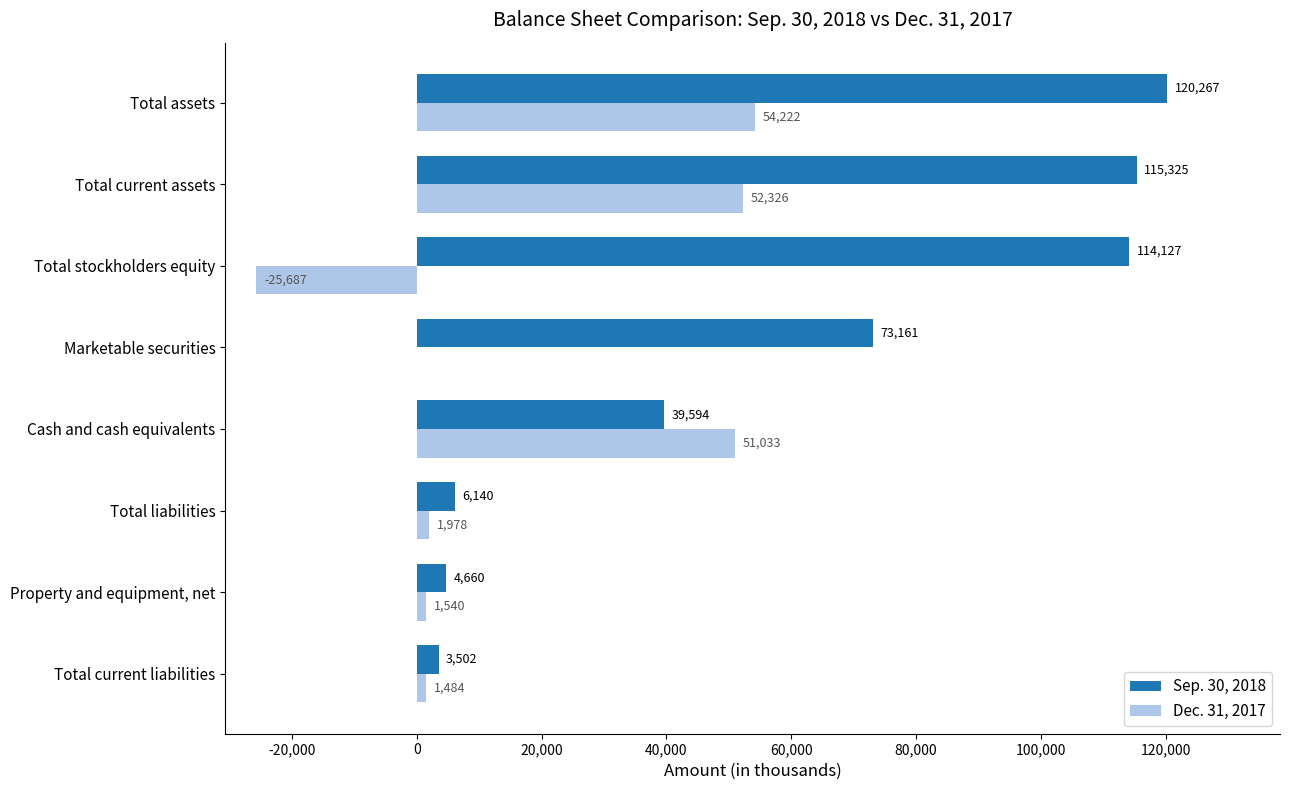

Which series has the largest total across all categories?

Sep. 30, 2018